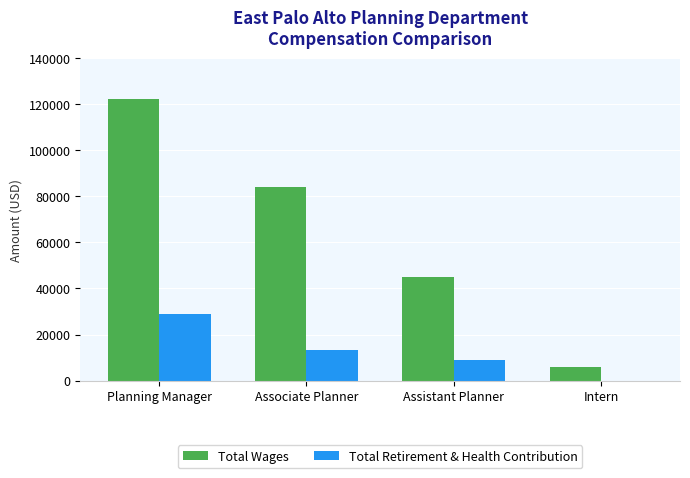

Which series has the largest total across all categories?

Total Wages